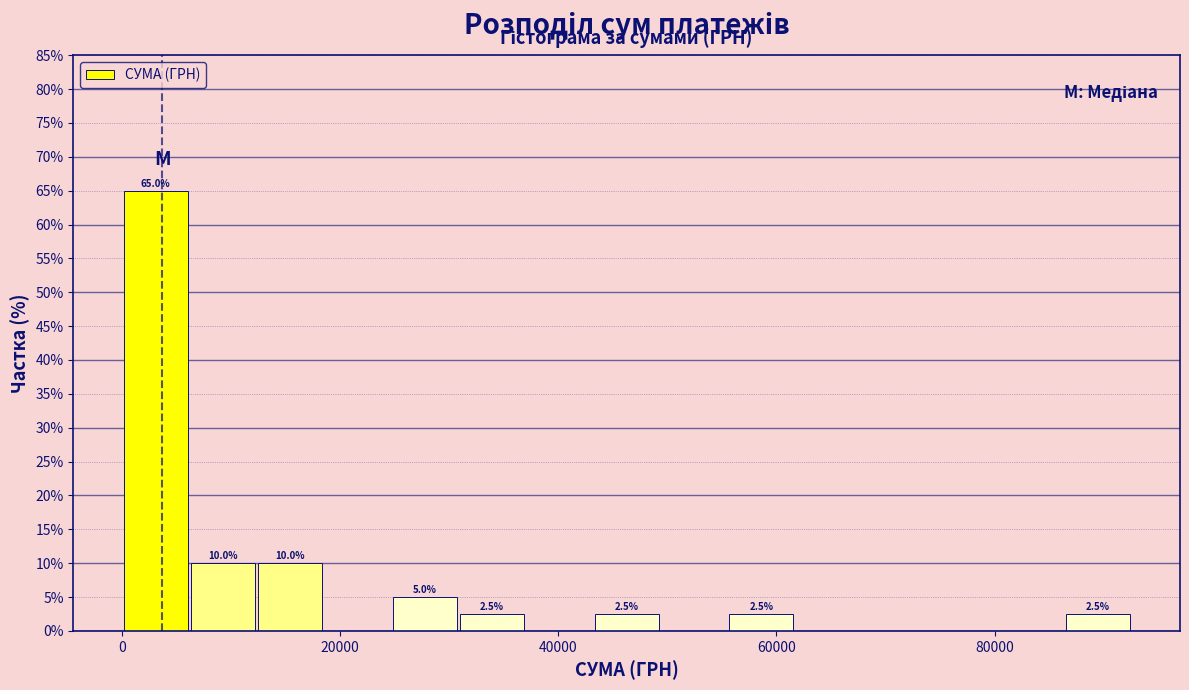

Around what value on the x-axis is the tallest bar? Give the approximate position of its centre, as read against the axis.

4000